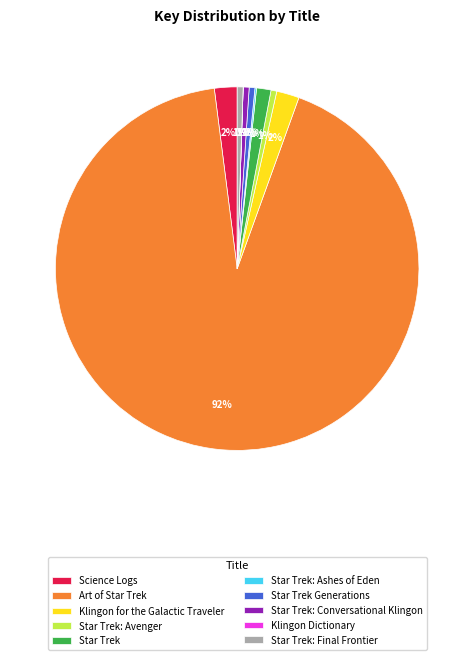

Between Star Trek: Conversational Klingon and Klingon for the Galactic Traveler, which is larger?

Klingon for the Galactic Traveler